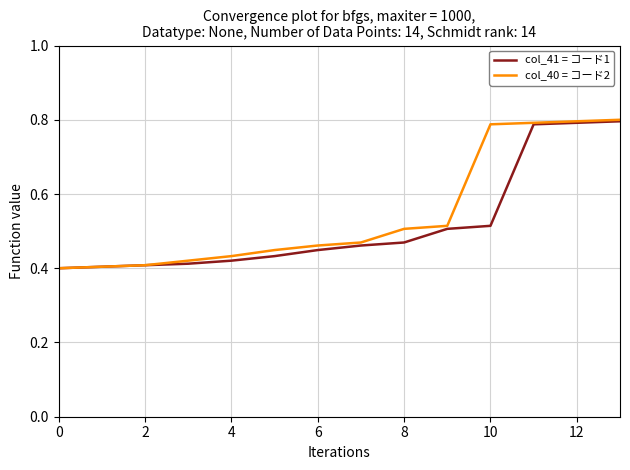

True or false: col_40 = コード2 has more than 2 points higher than both neighbors.

False